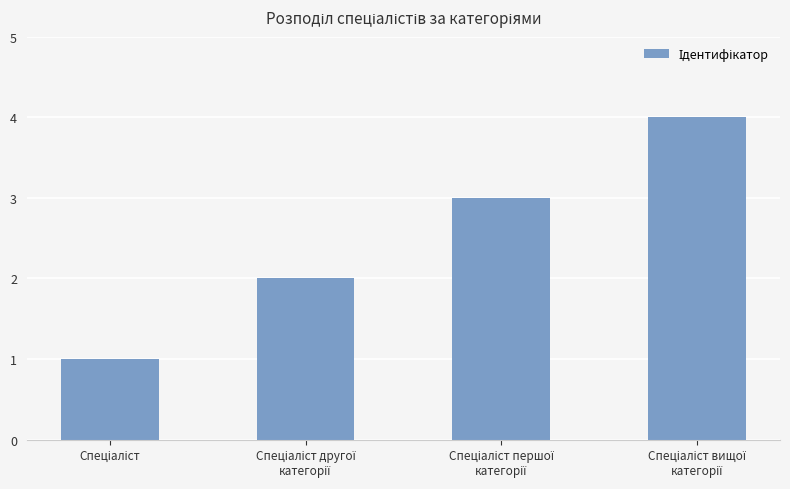

What is the maximum value shown in the chart?

4